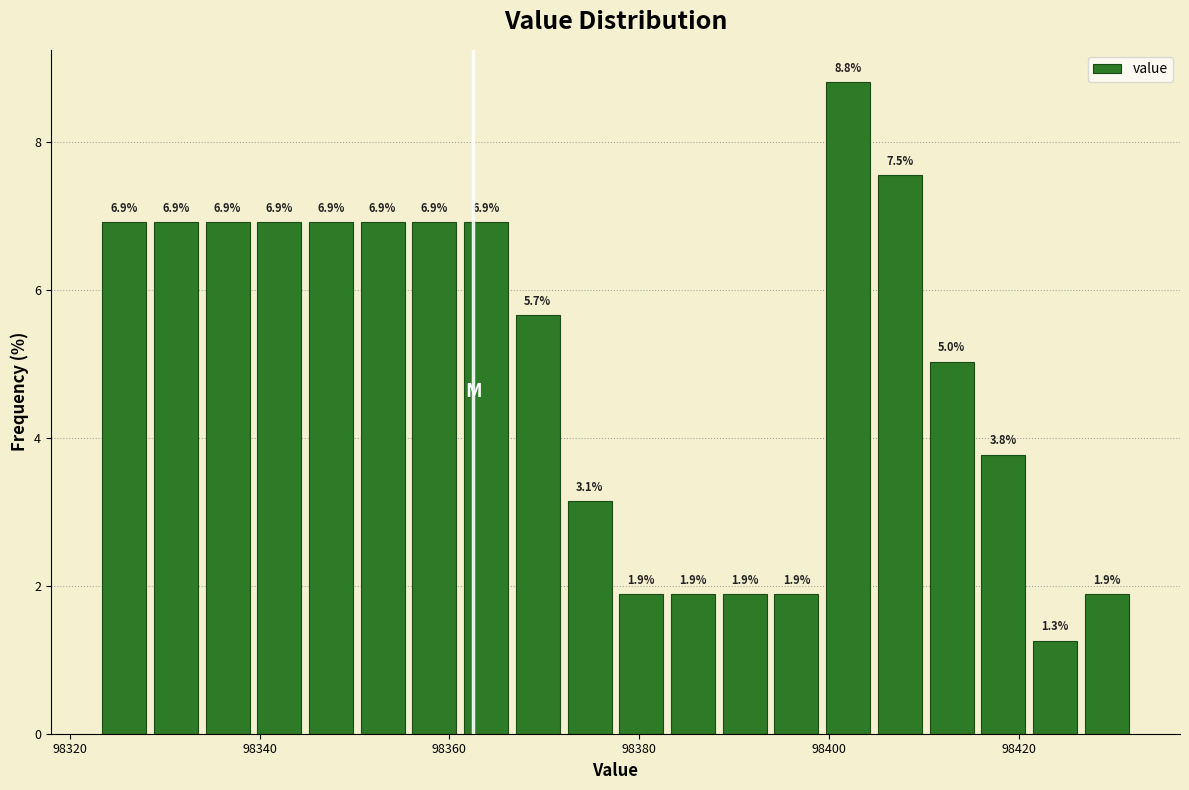

Around what value on the x-axis is the tallest bar? Give the approximate position of its centre, as read against the axis.

98402